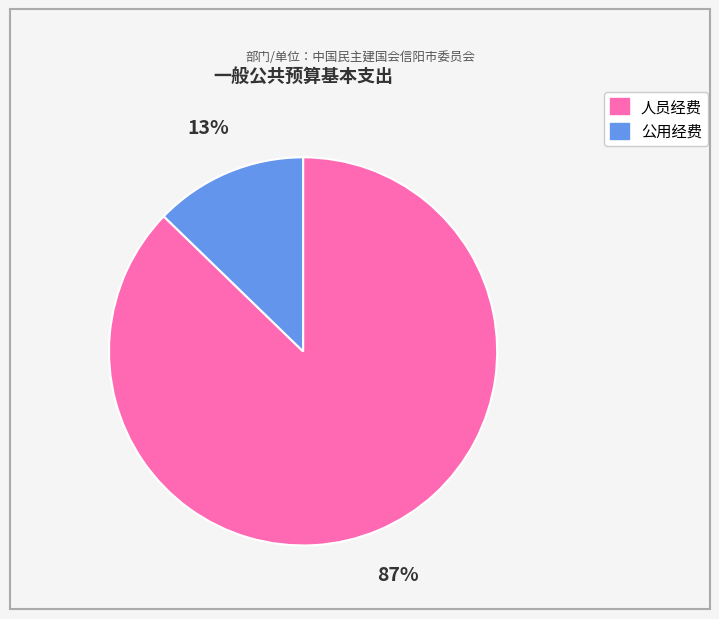

Which has a higher value, 公用经费 or 人员经费?

人员经费